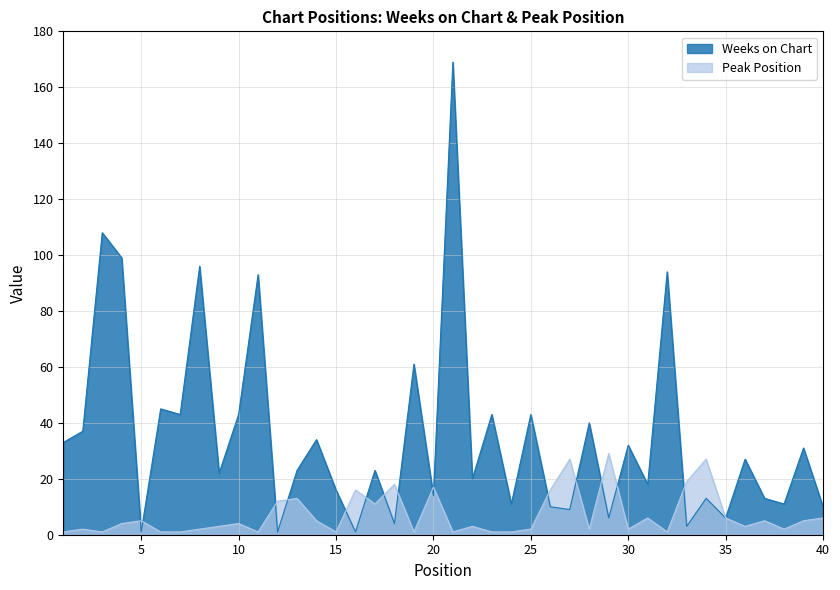

Reading left to right, what are all the values shown in this chart?

Weeks on Chart: 1=33	2=37	3=108	4=99	5=1	6=45	7=43	8=96	9=22	10=43	11=93	12=1	13=23	14=34	15=16	16=1	17=23	18=4	19=61	20=14	21=169	22=20	23=43	24=11	25=43	26=10	27=9	28=40	29=6	30=32	31=18	32=94	33=3	34=13	35=6	36=27	37=13	38=11	39=31	40=10
Peak Position: 1=1	2=2	3=1	4=4	5=5	6=1	7=1	8=2	9=3	10=4	11=1	12=12	13=13	14=5	15=1	16=16	17=11	18=18	19=1	20=17	21=1	22=3	23=1	24=1	25=2	26=16	27=27	28=2	29=29	30=2	31=6	32=1	33=19	34=27	35=6	36=3	37=5	38=2	39=5	40=6